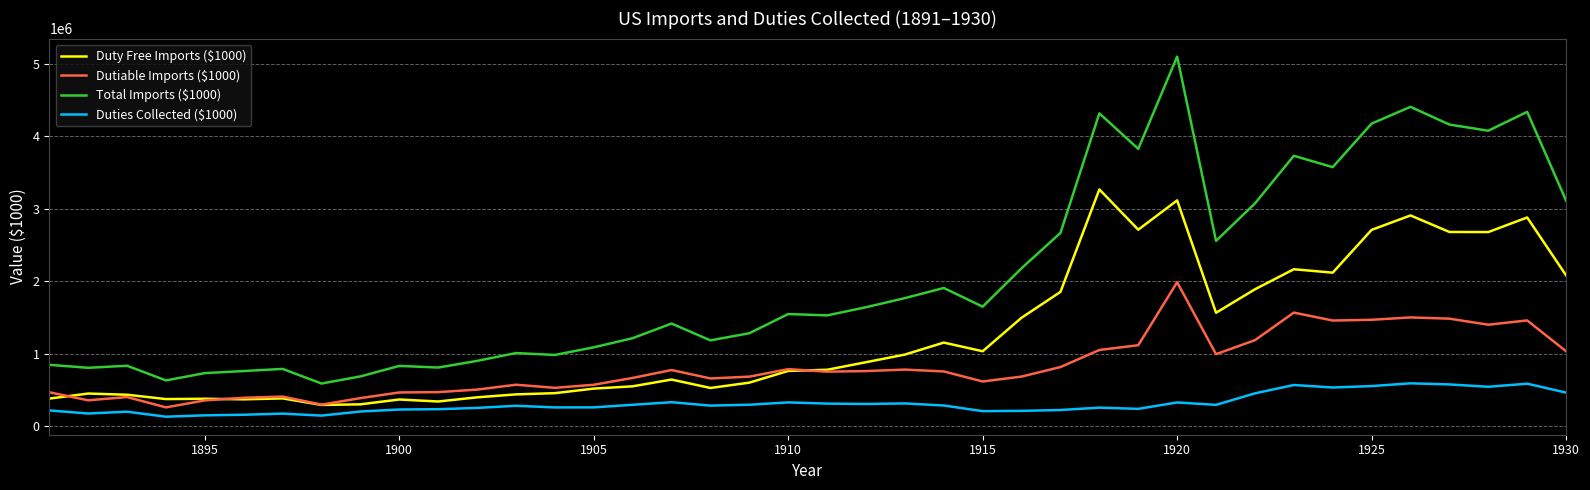

Which series has the largest total across all categories?

Total Imports ($1000)